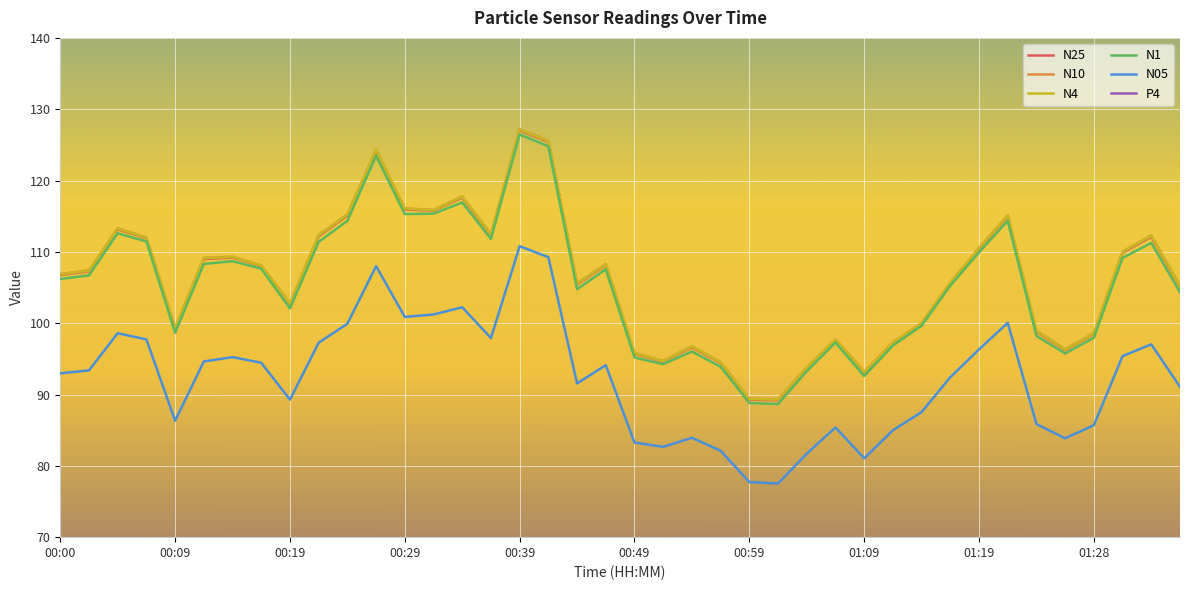

What position from the left is 00:56?

24